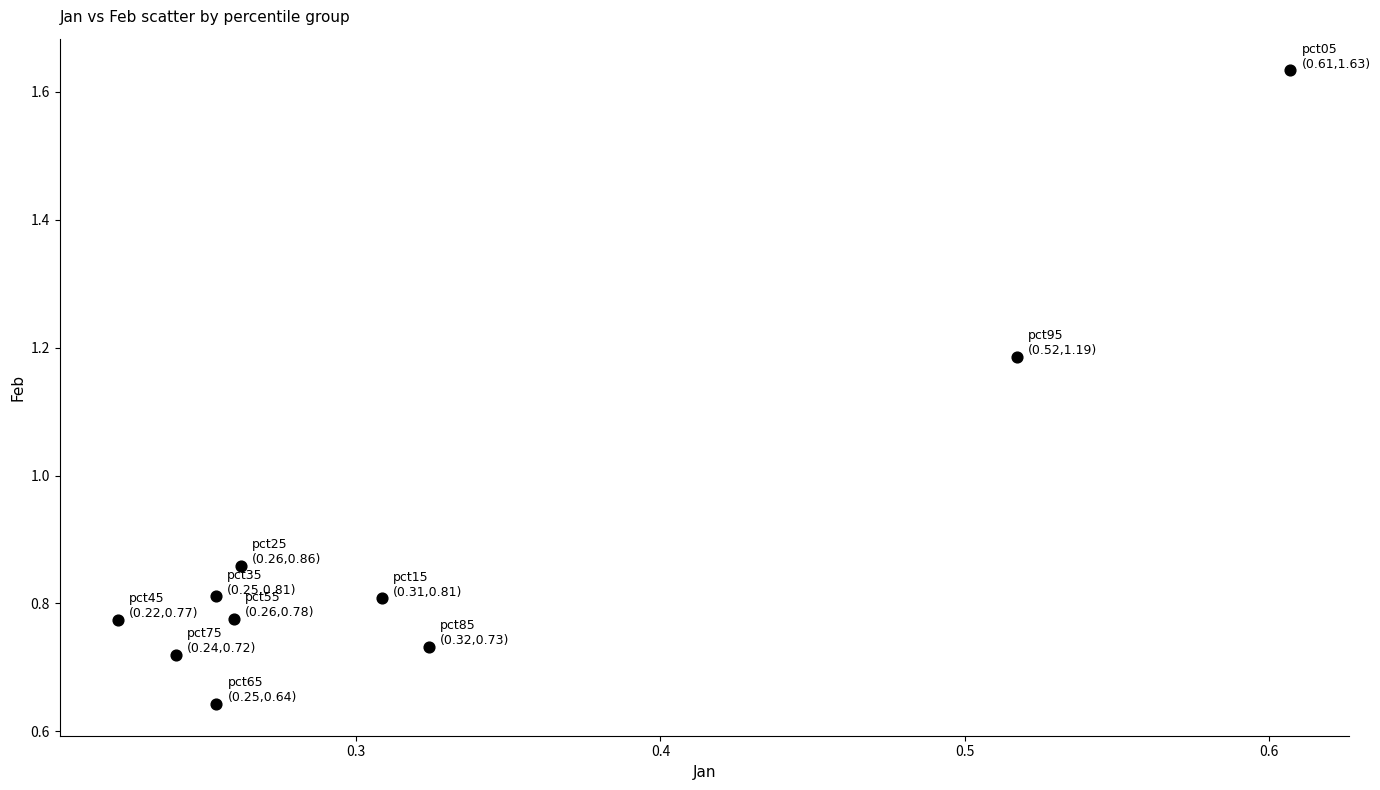

What is the range of X values (max minus min)?

0.4